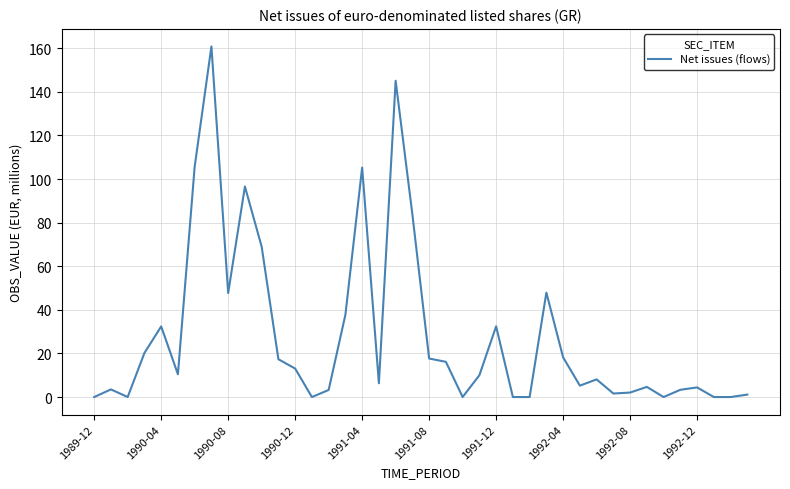

What is the maximum value shown in the chart?

160.8